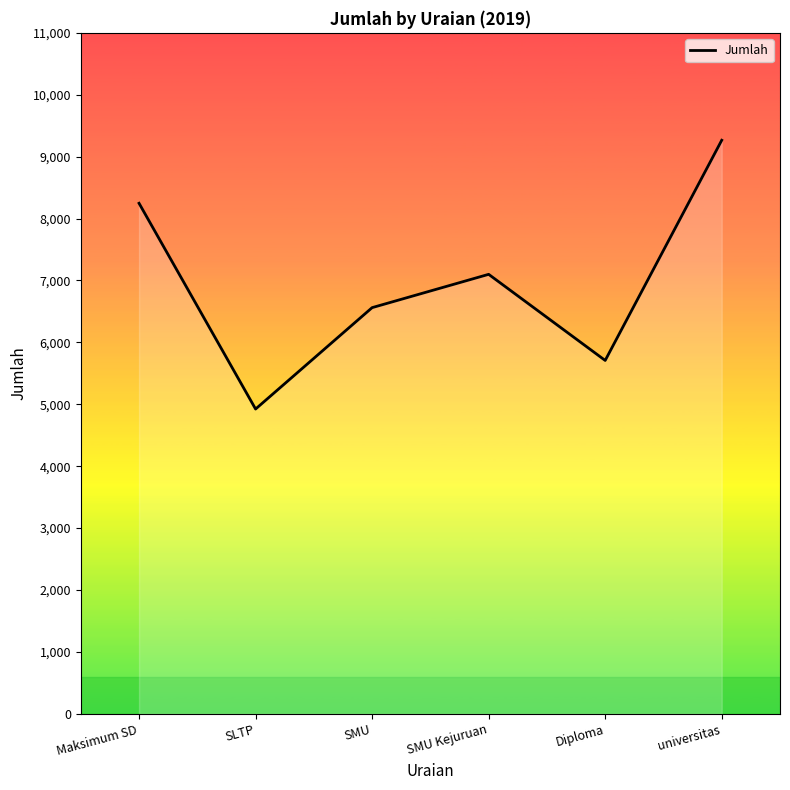

What is the ratio of the value at SMU to the value at SMU Kejuruan?

0.9